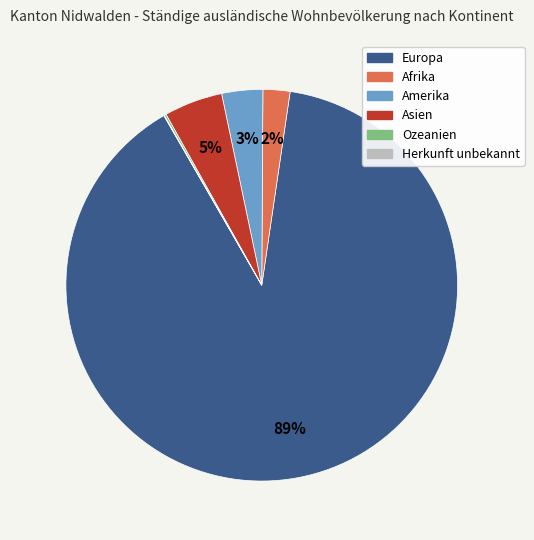

What percentage is the Amerika slice, to the nearest percent?

3%